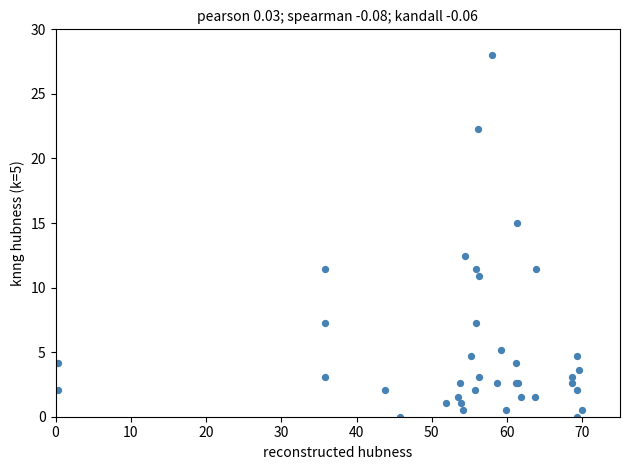

What Y value in the scatter plot is closest to 14?

15.0